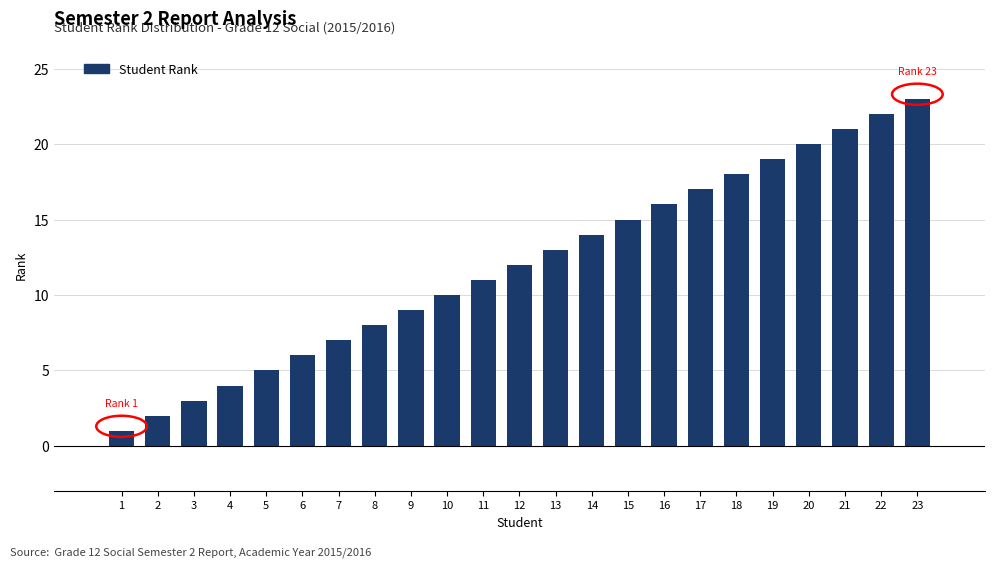

List the labels in order of value, largest first.

23, 22, 21, 20, 19, 18, 17, 16, 15, 14, 13, 12, 11, 10, 9, 8, 7, 6, 5, 4, 3, 2, 1